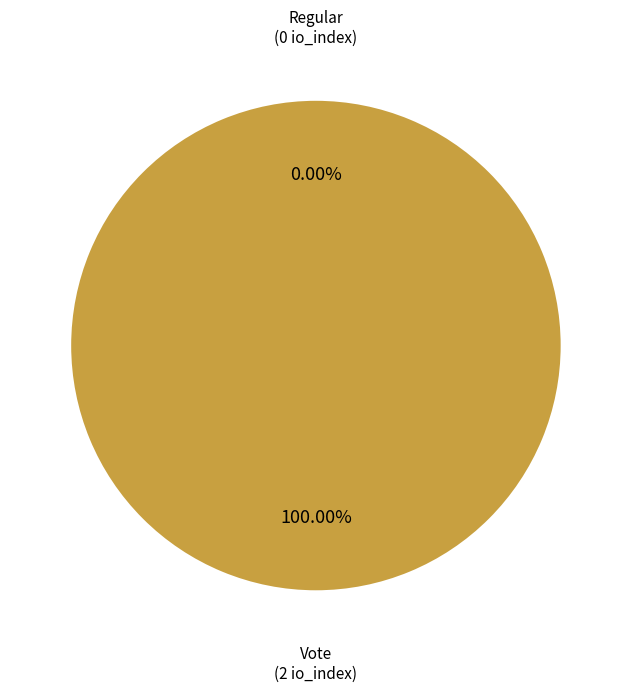

Is there a majority slice in this chart?

Yes